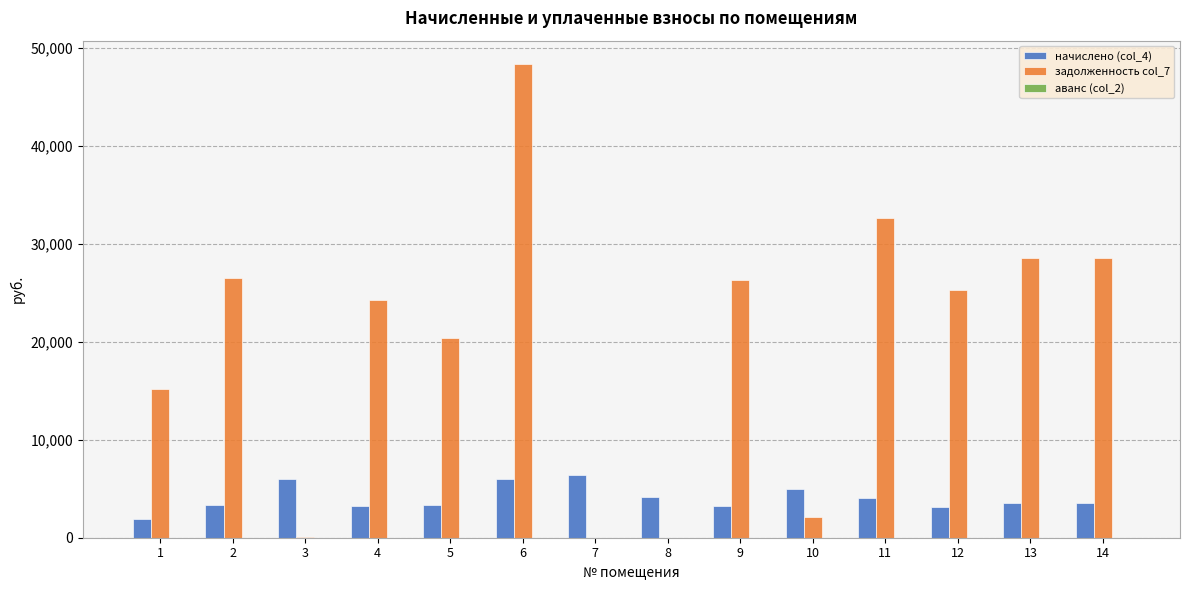

At which category is the sum across all series the highest?

6